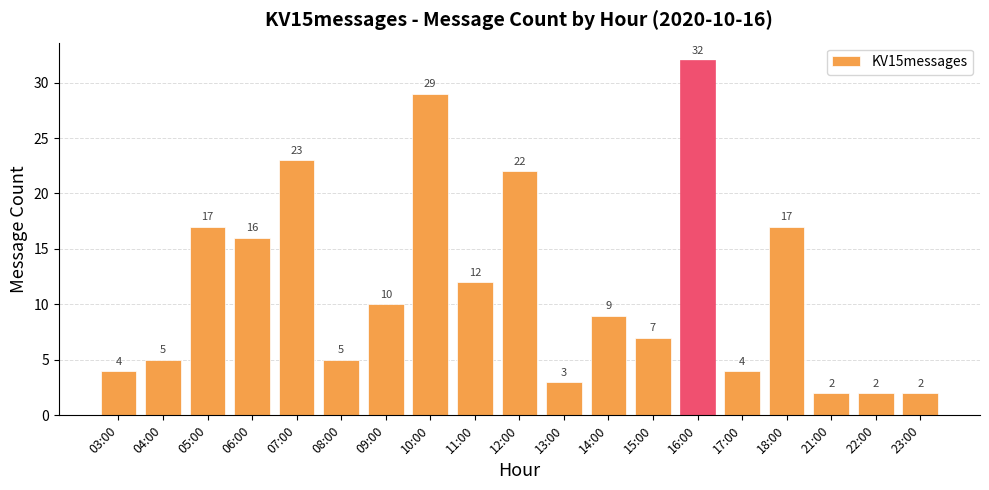

What is the label of the 19th bar from the right?

03:00